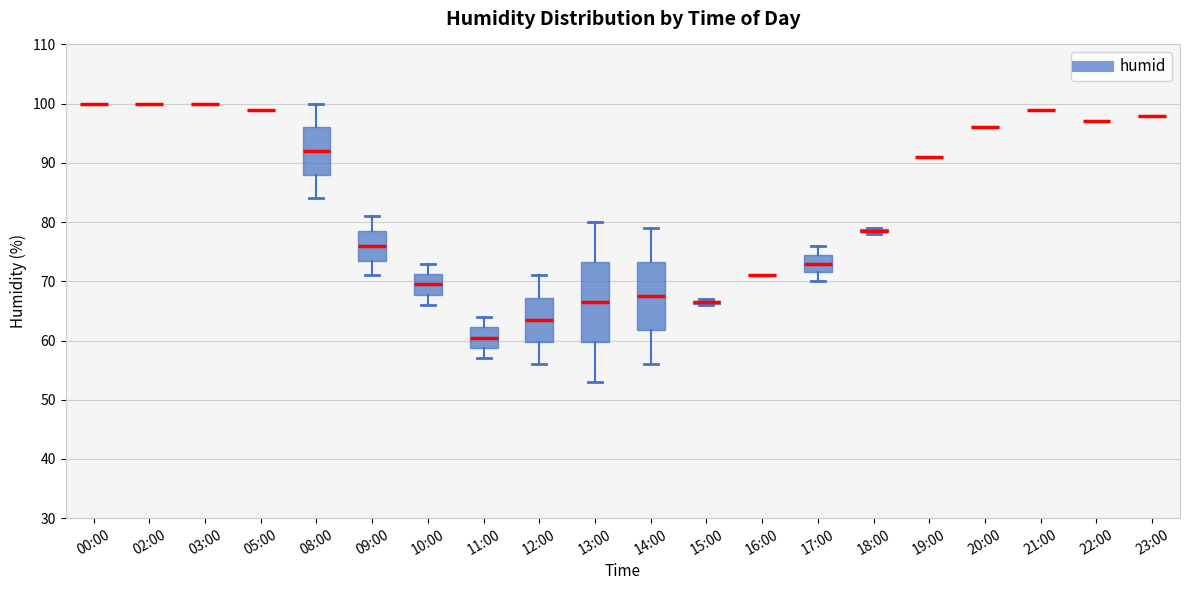

Which box is the tallest, from its lower edge to its upper edge?

13:00